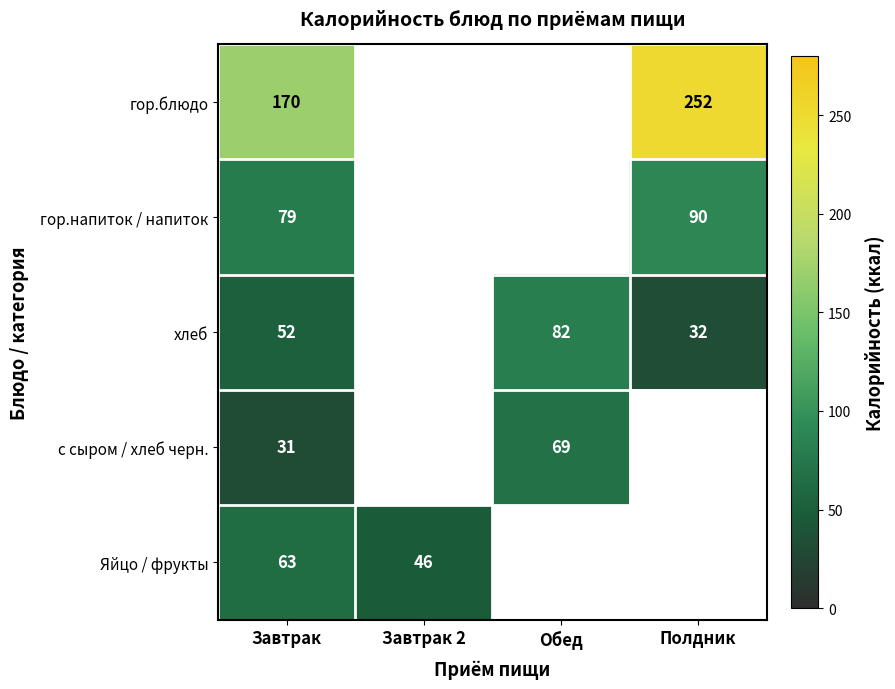

Is it true that гор.блюдо equals 170 at Завтрак?

True